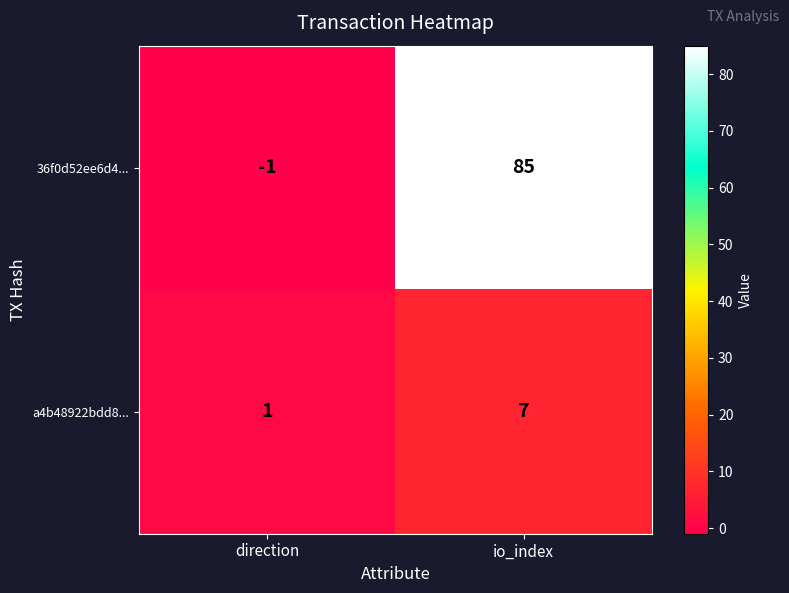

Is the value of 36f0d52ee6d4... at io_index greater than the value of a4b48922bdd8... at direction?

Yes